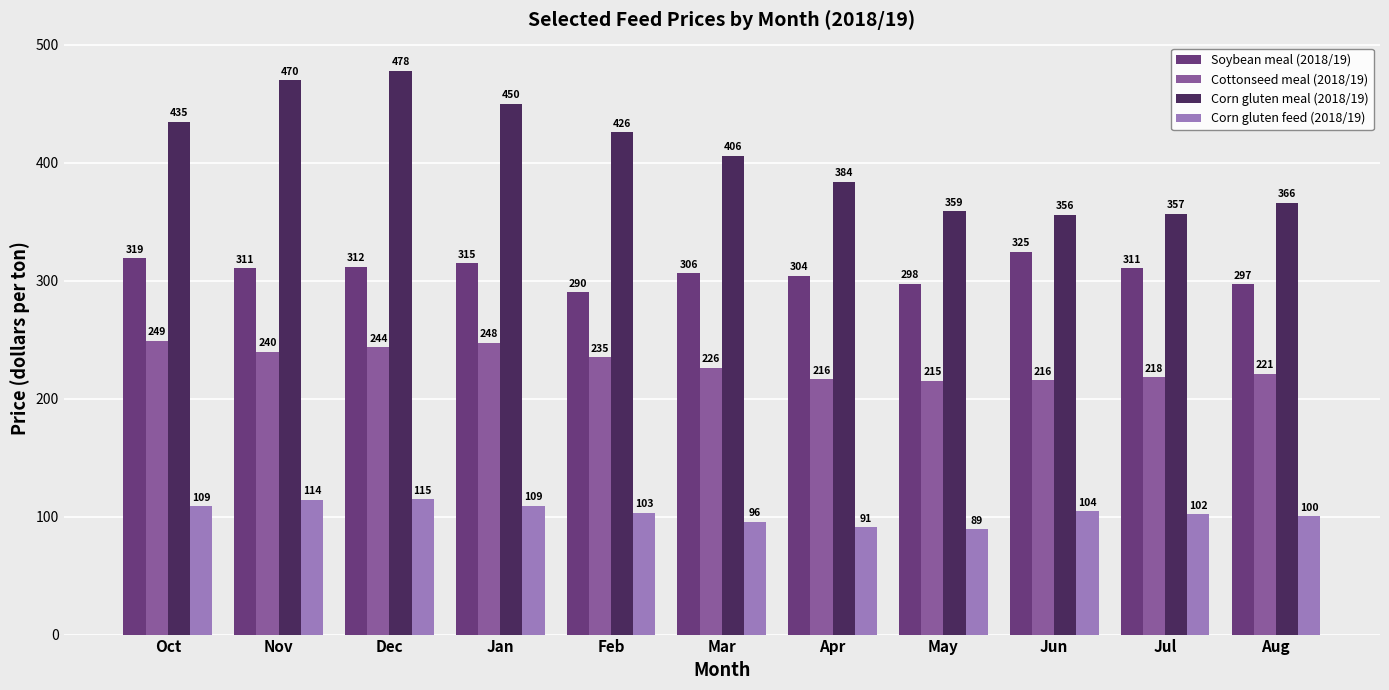

What is the difference between the maximum and minimum values in the Soybean meal (2018/19) series?

34.6